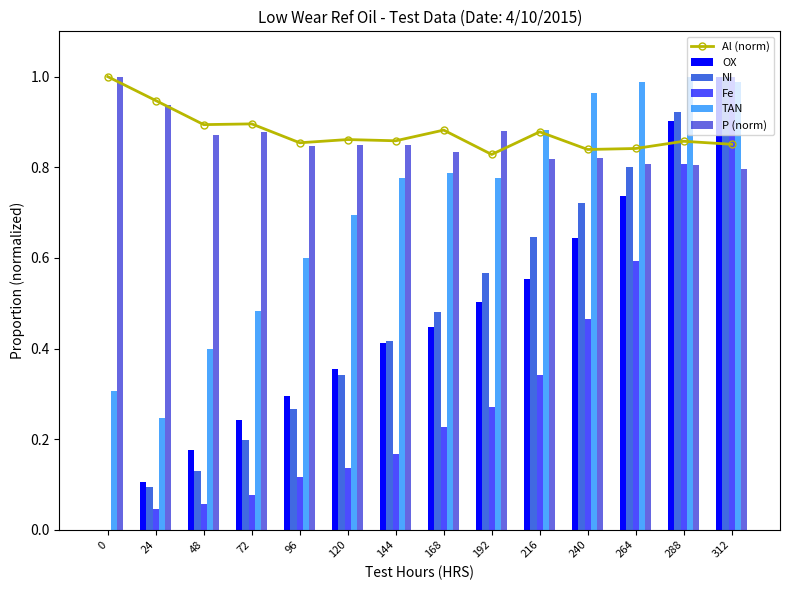

At 96, list the series in order from largest to smallest.

Al (norm), P (norm), TAN, OX, NI, Fe